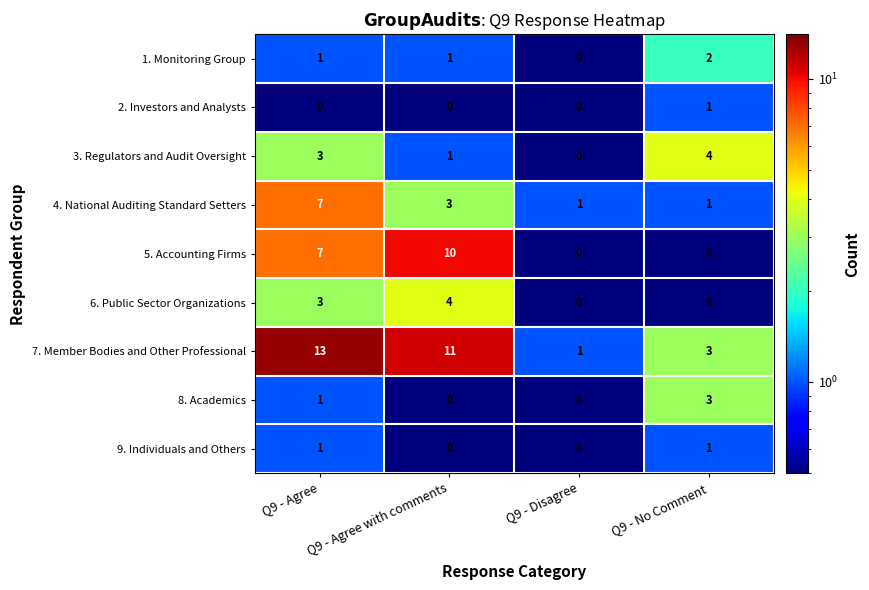

What is the spread (max minus min) of values at Q9 - Agree?

13